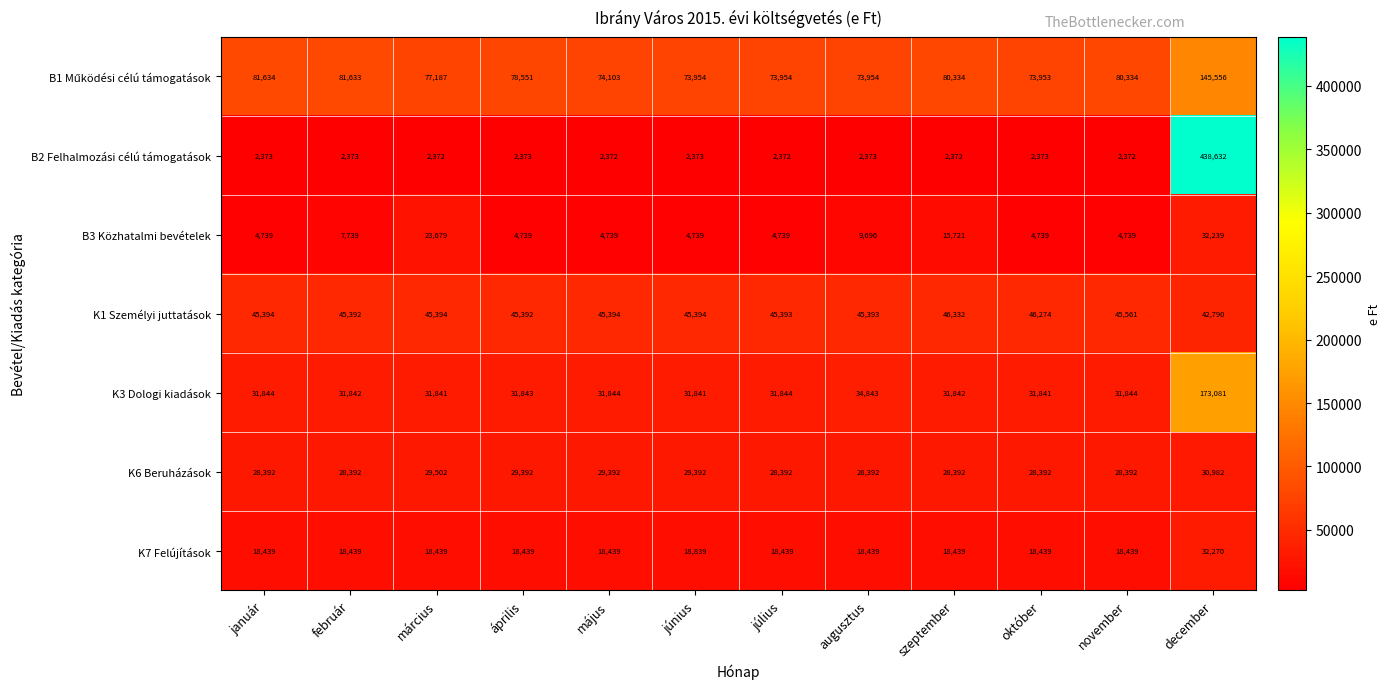

The K3 Dologi kiadások series shows 31844 at július. True or false?

True